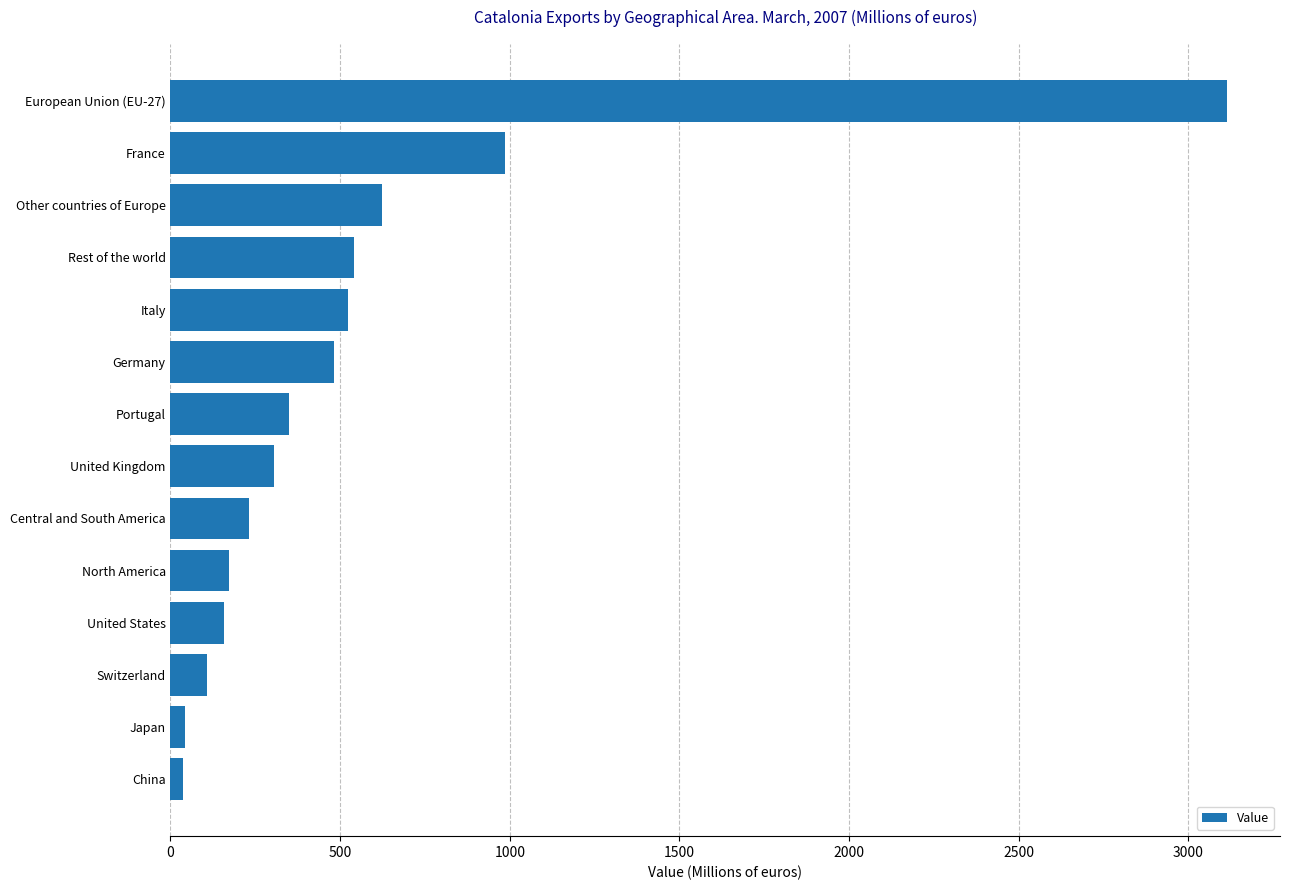

The value at France is 985.7. True or false?

True